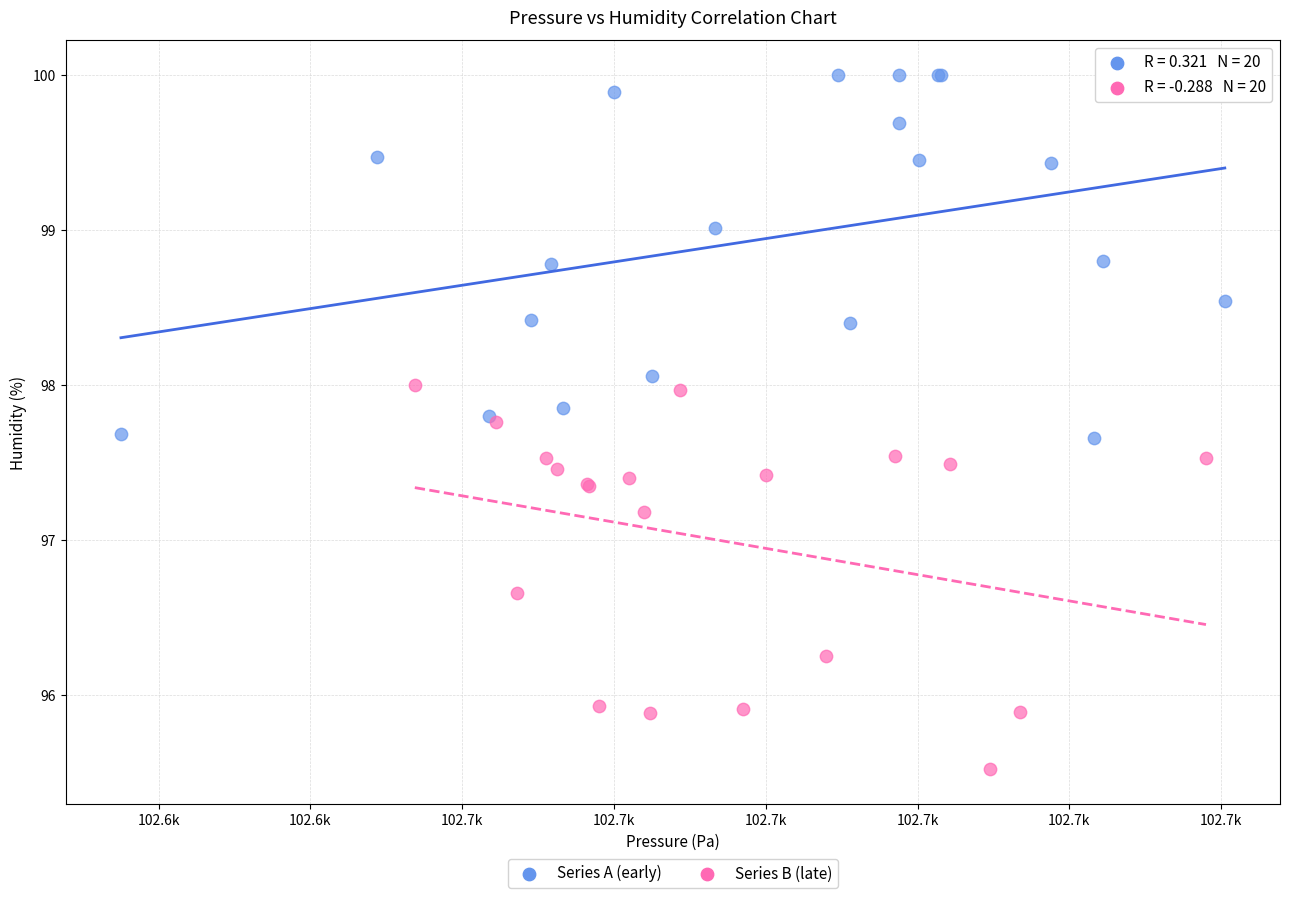

Which series contains the lowest Y value?

Series B (late)